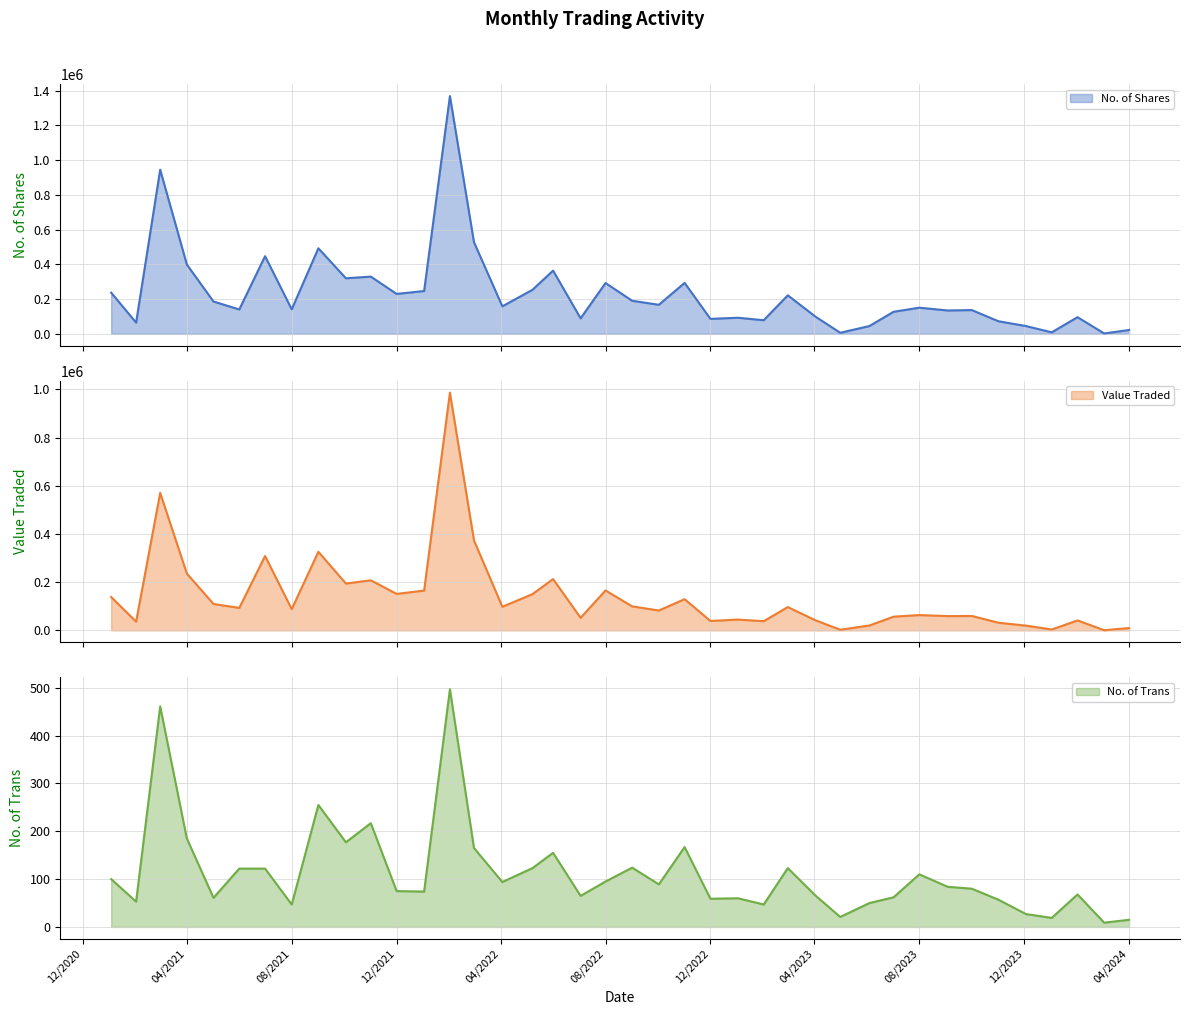

List the labels in order of No. of Trans value, largest first.

01/02/2022, 01/03/2021, 01/09/2021, 01/11/2021, 01/04/2021, 03/10/2021, 01/11/2022, 01/03/2022, 01/06/2022, 01/09/2022, 01/03/2023, 08/05/2022, 01/07/2021, 01/06/2021, 01/08/2023, 03/01/2021, 01/08/2022, 03/04/2022, 02/10/2022, 03/09/2023, 01/10/2023, 01/12/2021, 02/01/2022, 01/02/2024, 02/04/2023, 03/07/2022, 02/07/2023, 02/05/2021, 02/01/2023, 01/12/2022, 01/11/2023, 01/02/2021, 04/06/2023, 01/02/2023, 01/08/2021, 03/12/2023, 01/05/2023, 02/01/2024, 01/04/2024, 03/03/2024